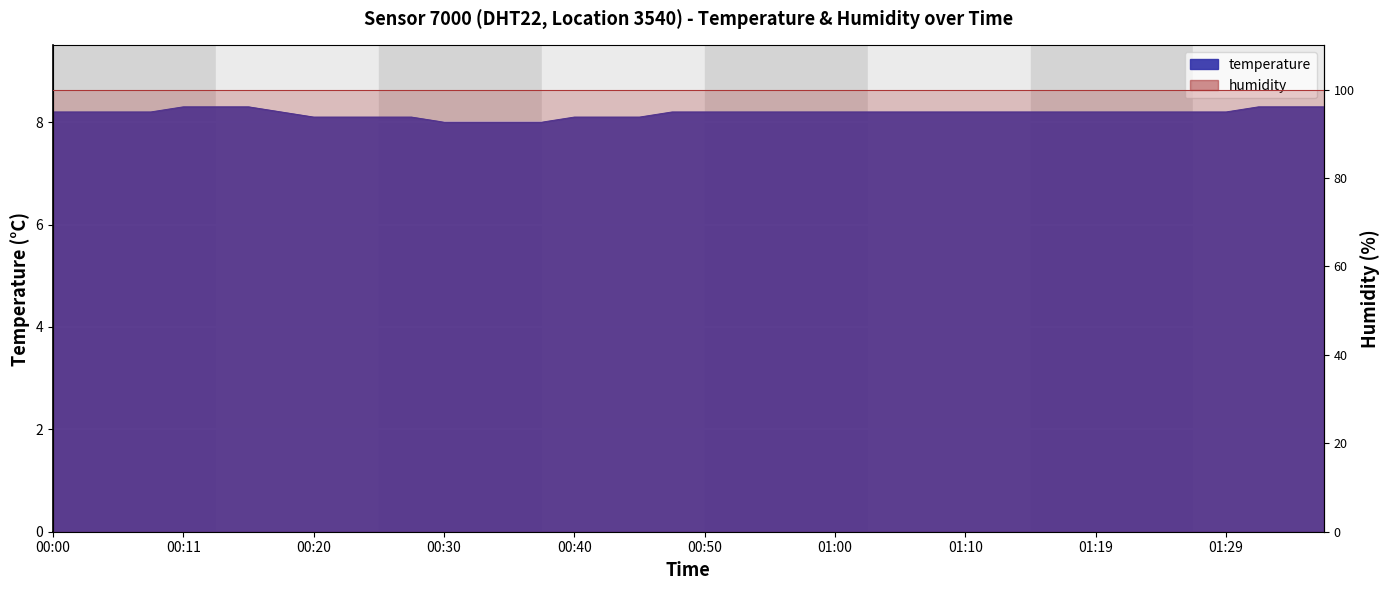

What is the sum of all values?

327.1